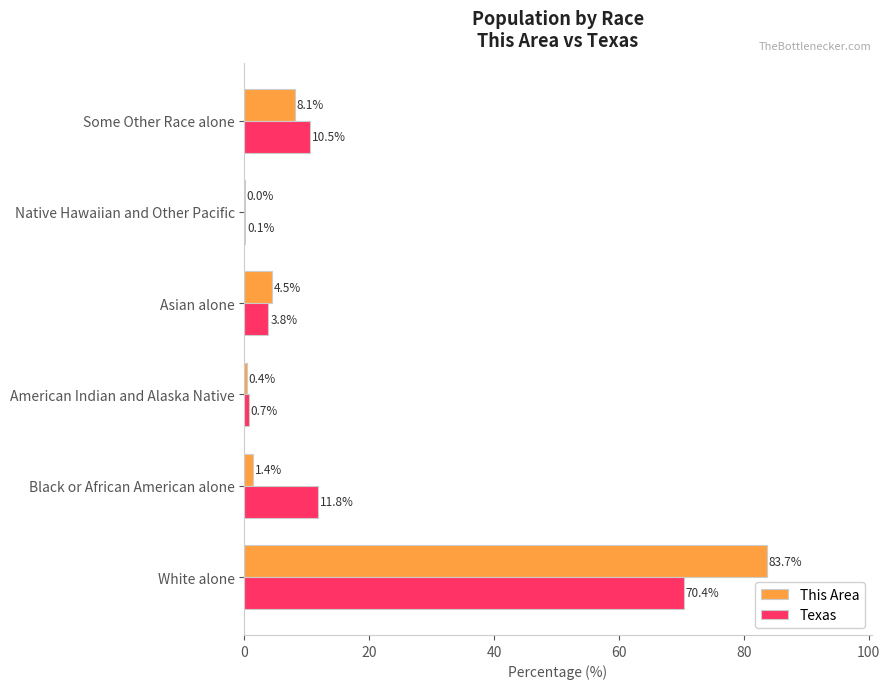

Which series changed the most between Asian alone and Native Hawaiian and Other Pacific?

This Area